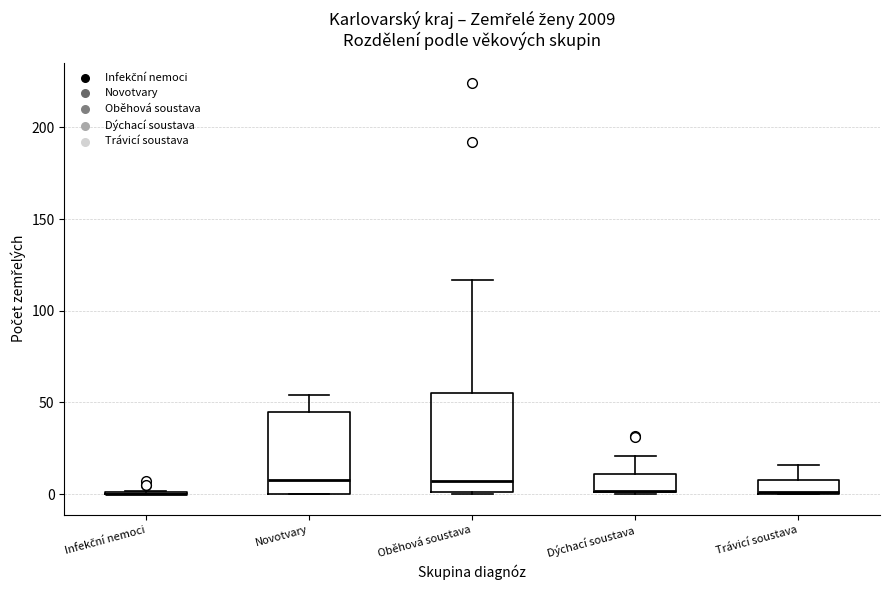

Where is the upper edge of the box for Trávicí soustava on the y-axis? The values are not printed on the chart, so give them approximately, as read against the axis.

10